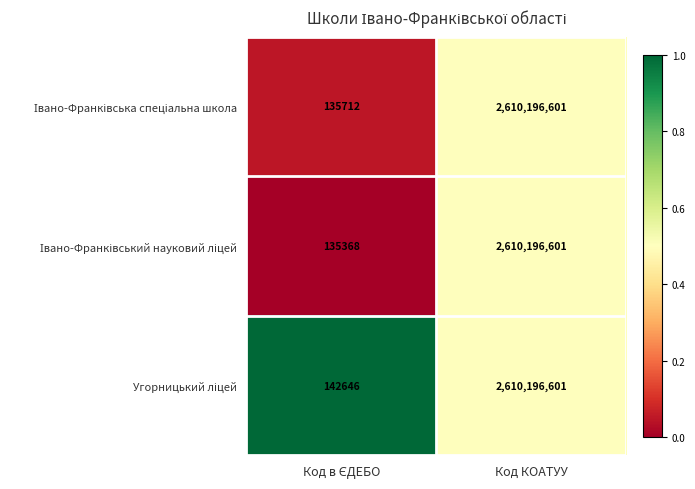

How many categories are shown in the chart?

2